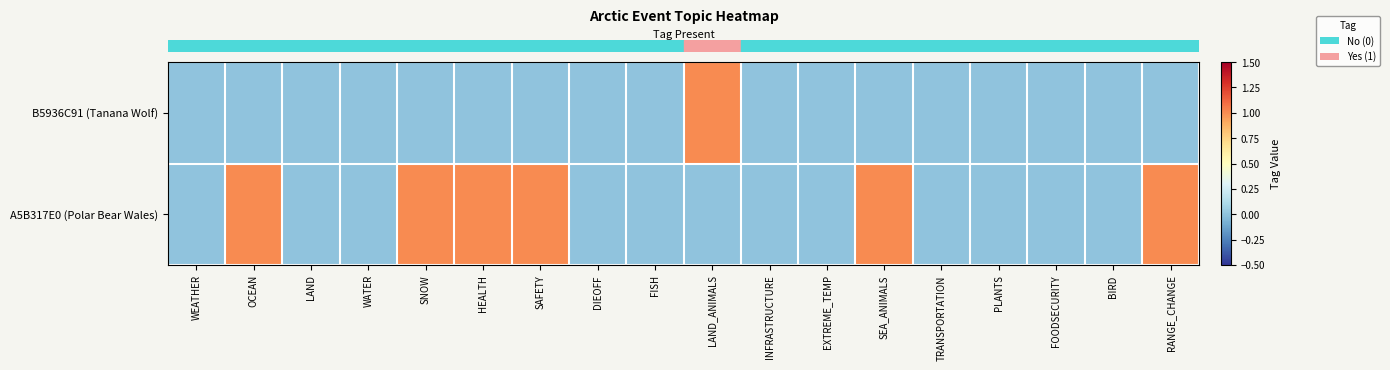

At which category does the chart reach its minimum across all series?

WEATHER